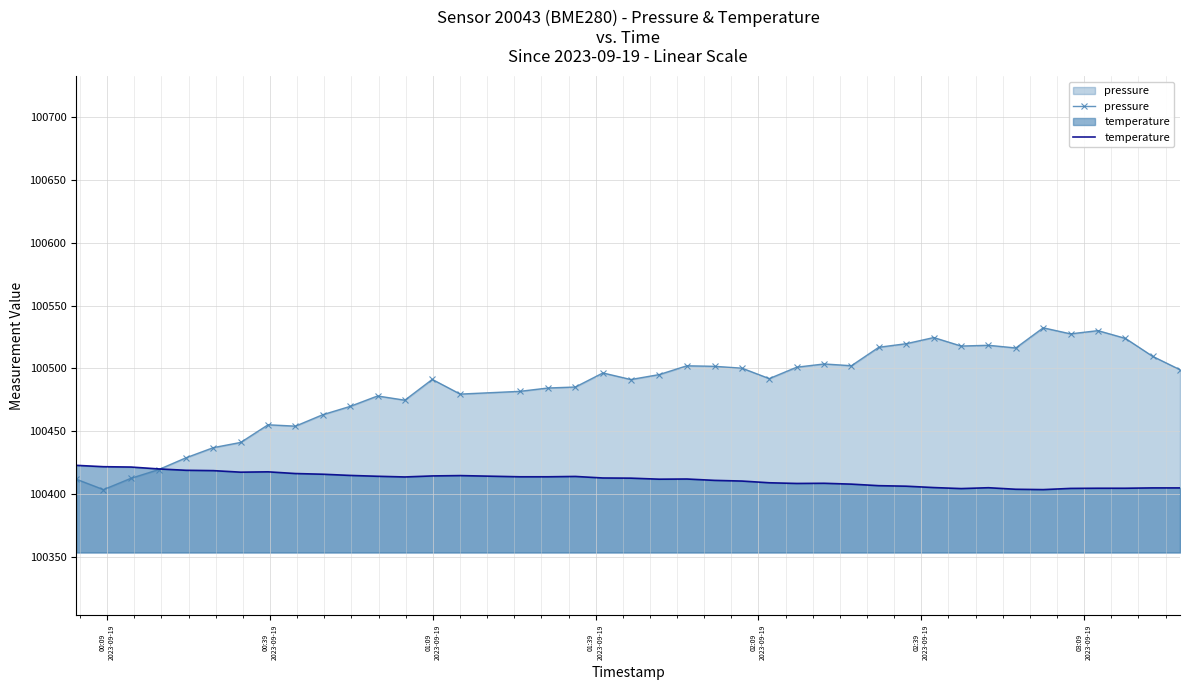

Count the number of data series in this chart.

2